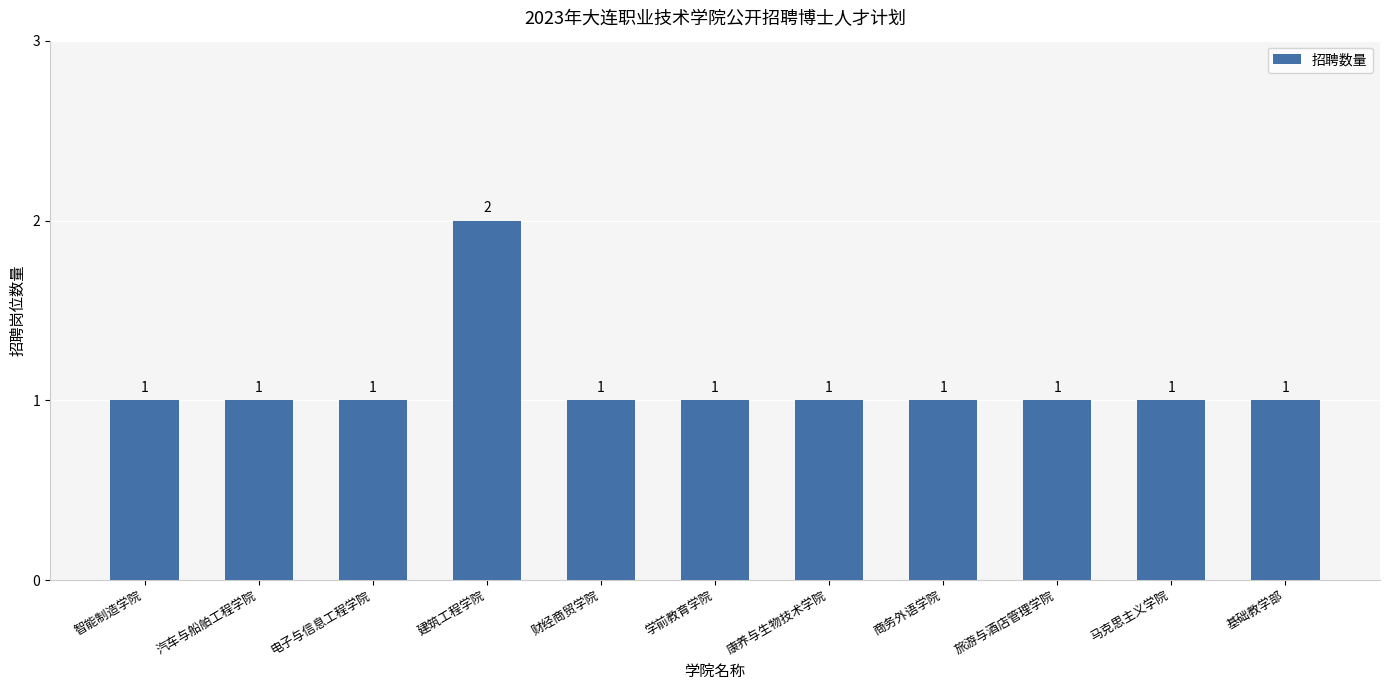

How many values are between 1 and 2?

11